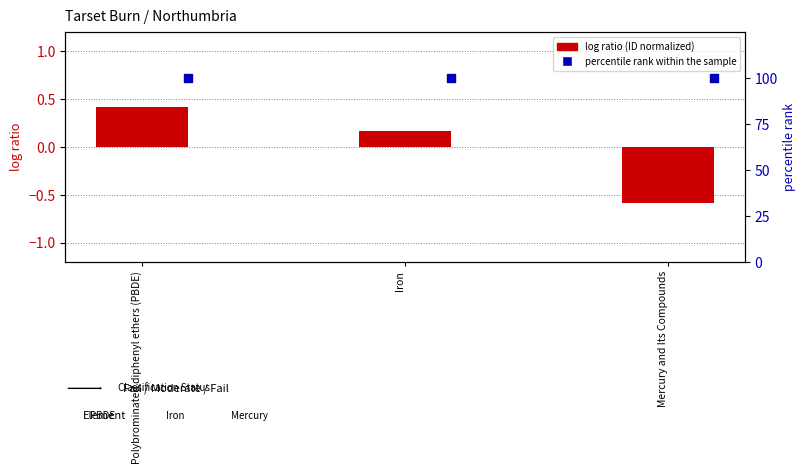

Is the value of percentile rank within the sample at Polybrominated diphenyl ethers (PBDE) greater than the value of log ratio (ID normalized) at Iron?

Yes